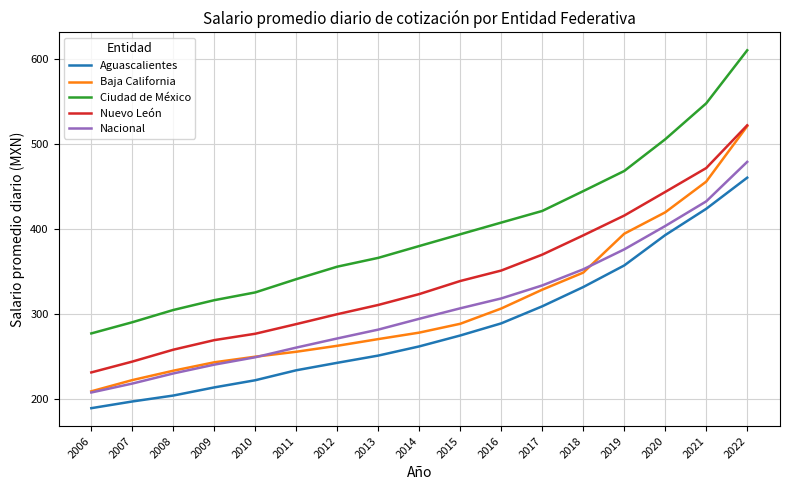

What is the difference between the second highest and second lowest values in the Nacional series?

214.6